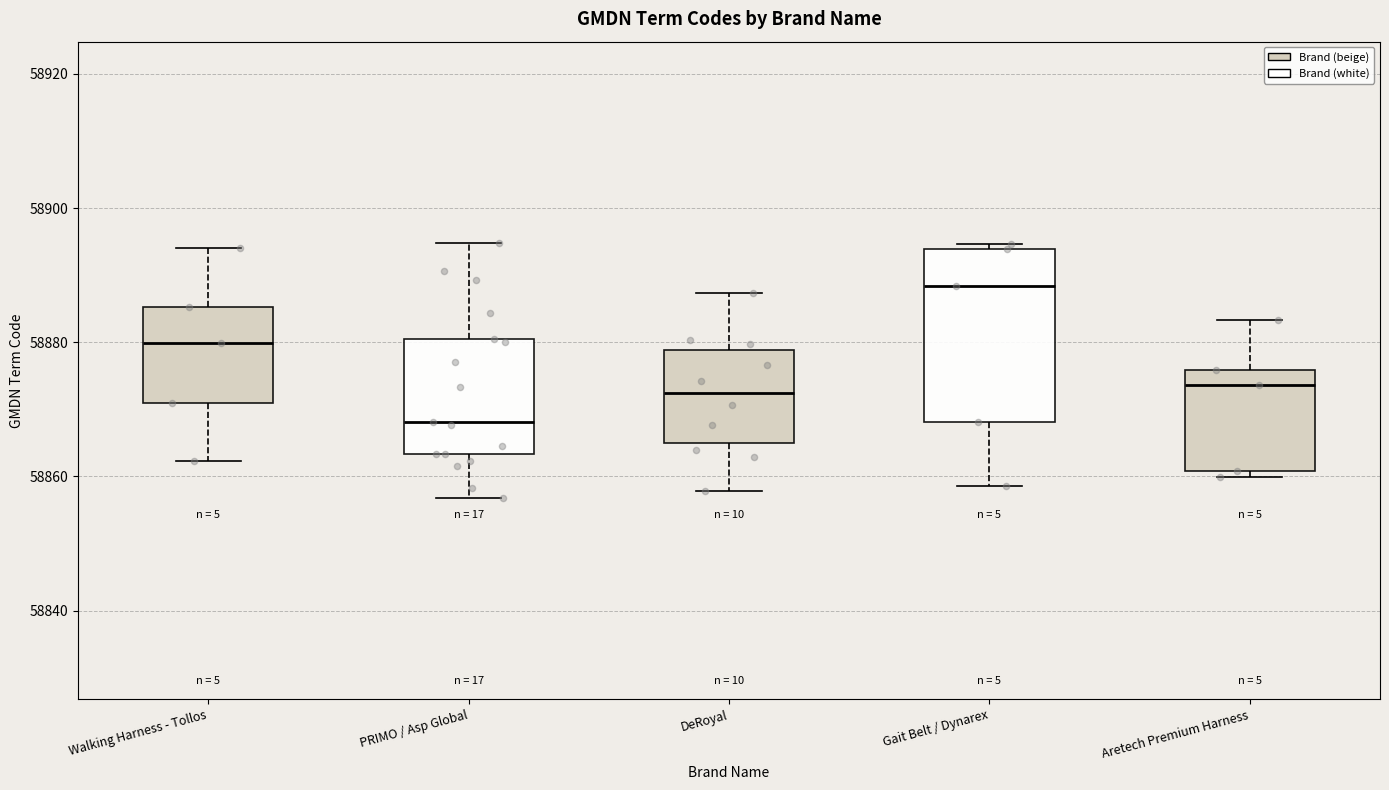

Where is the lower edge of the box for Walking Harness - Tollos on the y-axis? The values are not printed on the chart, so give them approximately, as read against the axis.

58870